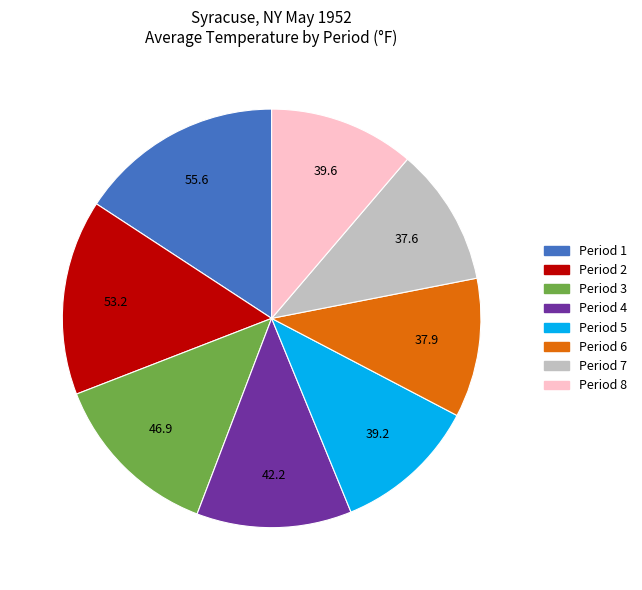

Combined, do Period 8 and Period 3 account for over 50%?

No